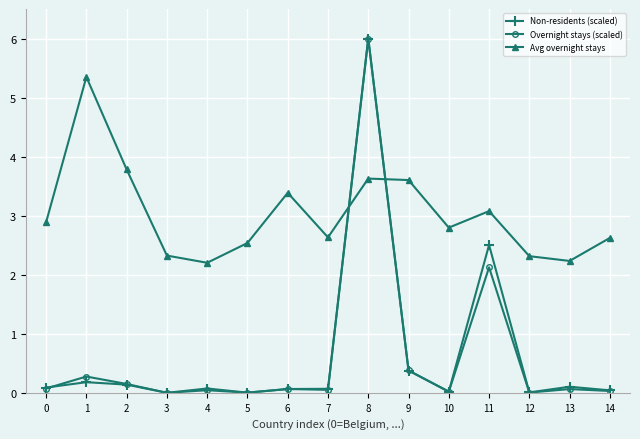

Between 2 and 13, which series saw the biggest shift?

Avg overnight stays